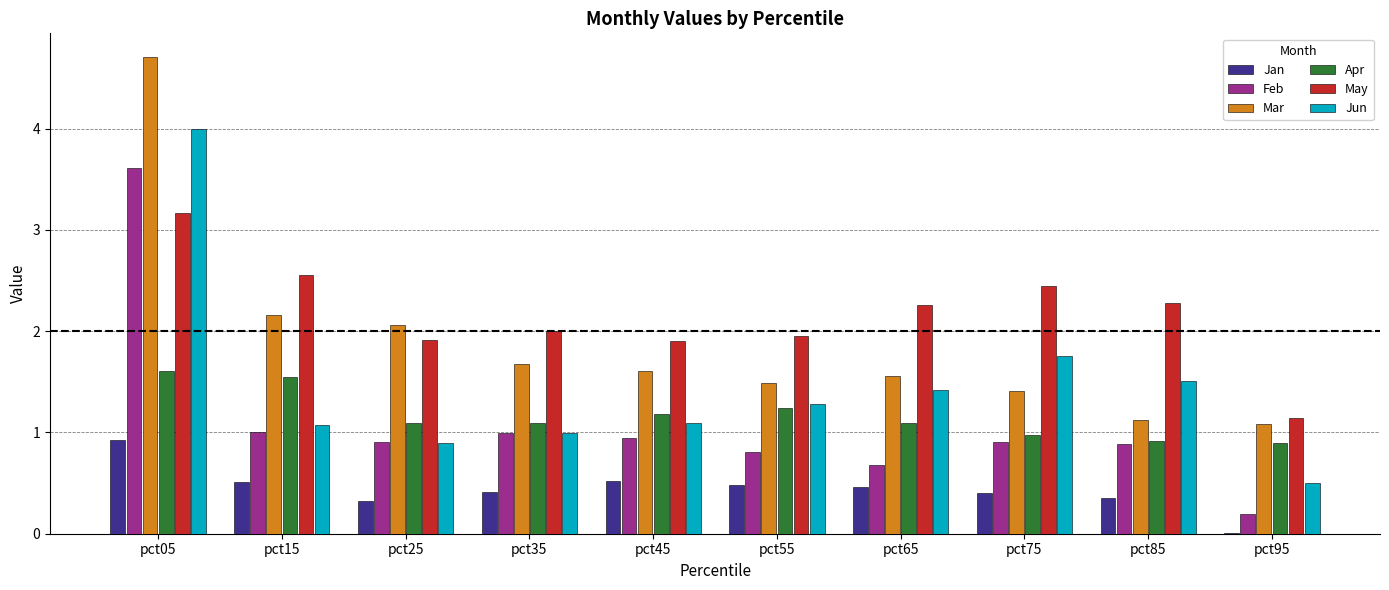

Where does the May series first go above 2?

pct05